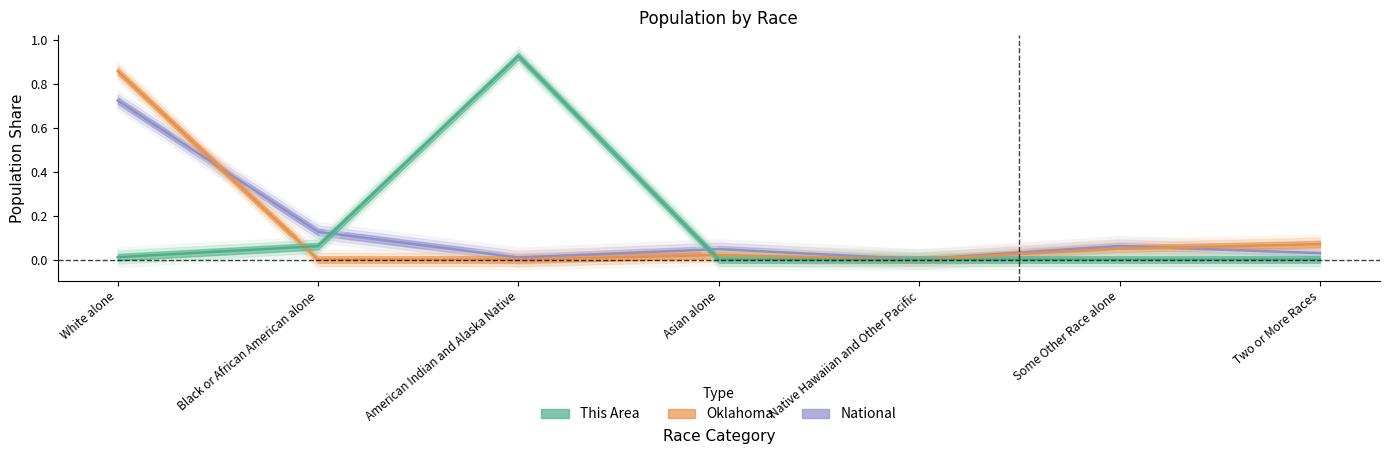

Reading right to left, transcribe all the data shown in this chart.

This Area: 0.0	0.0	0.0	0.0	0.9	0.1	0.0
Oklahoma: 0.1	0.0	0.0	0.0	0.0	0.0	0.9
National: 0.0	0.1	0.0	0.0	0.0	0.1	0.7